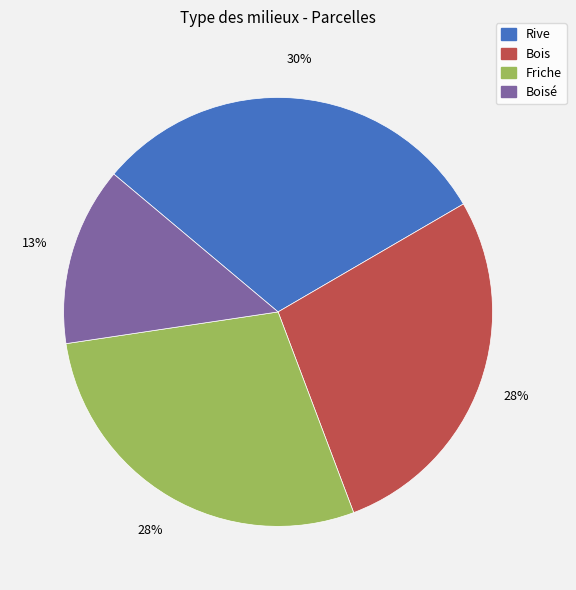

Is there a majority slice in this chart?

No